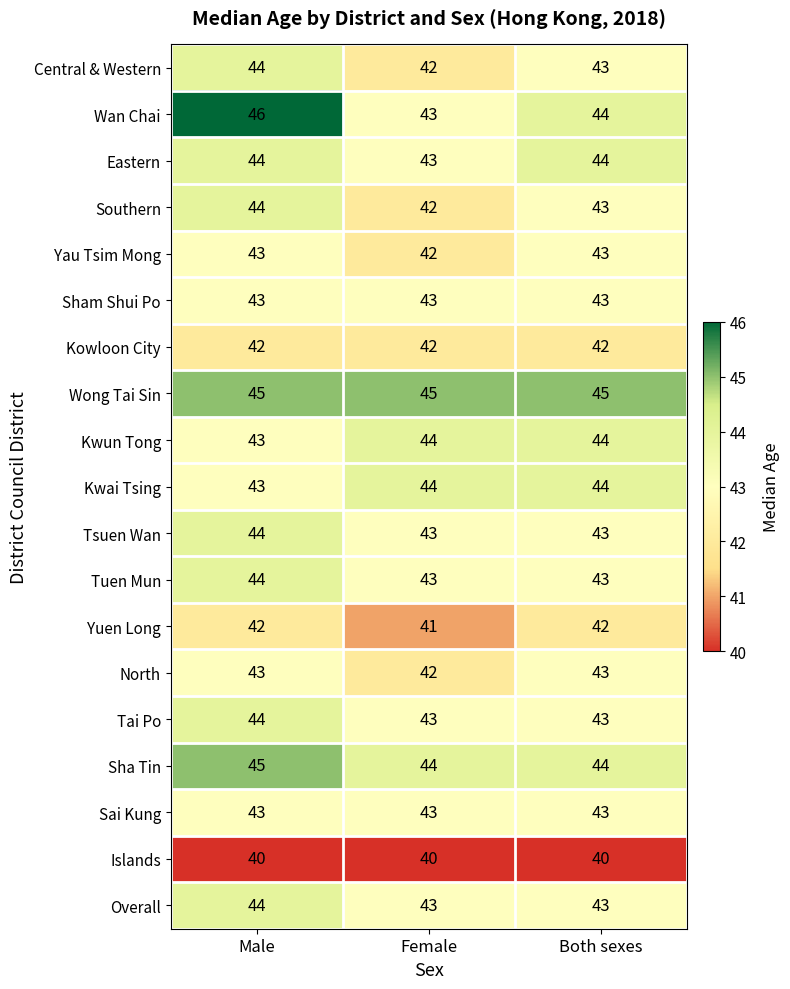

The value of Kwun Tong at Both sexes is 30. True or false?

False